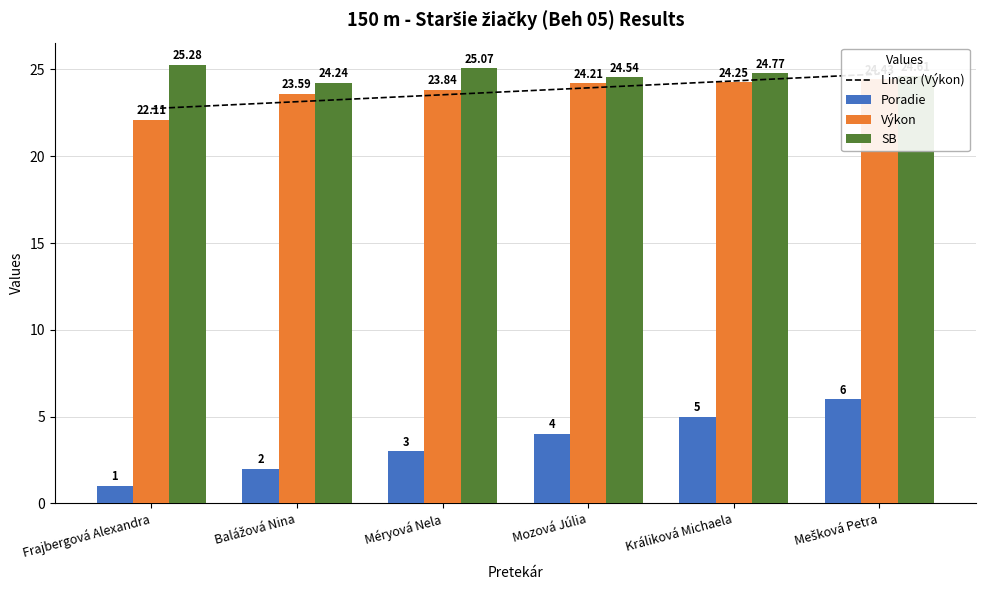

What are all the series names shown in the legend?

Linear (Výkon), Poradie, Výkon, SB